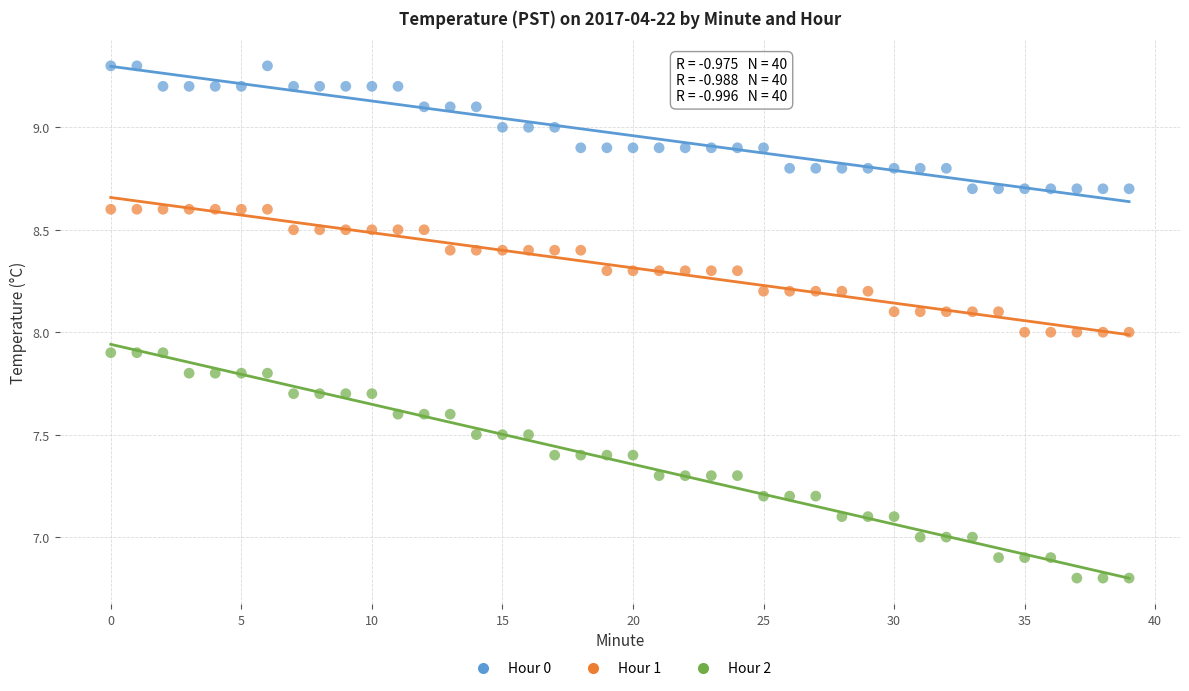

Across all data points, what is the range of Y values (max minus min)?

2.5